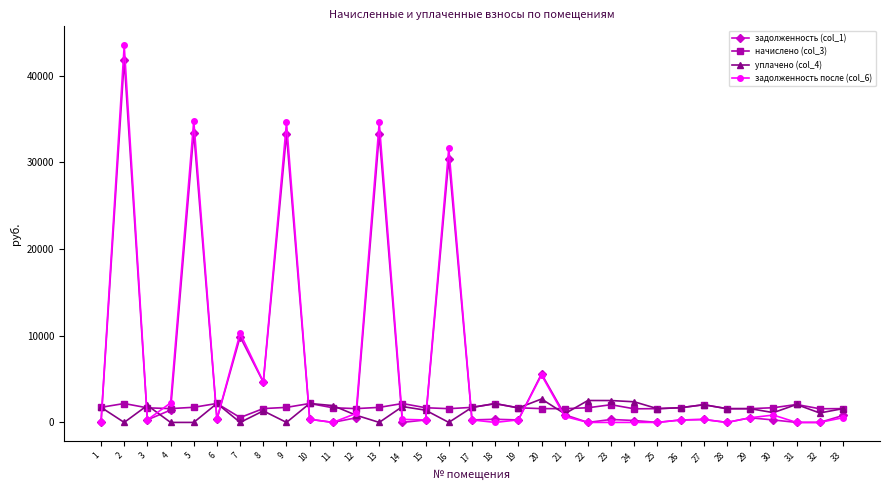

How many times do задолженность (col_1) and начислено (col_3) cross each other?

12